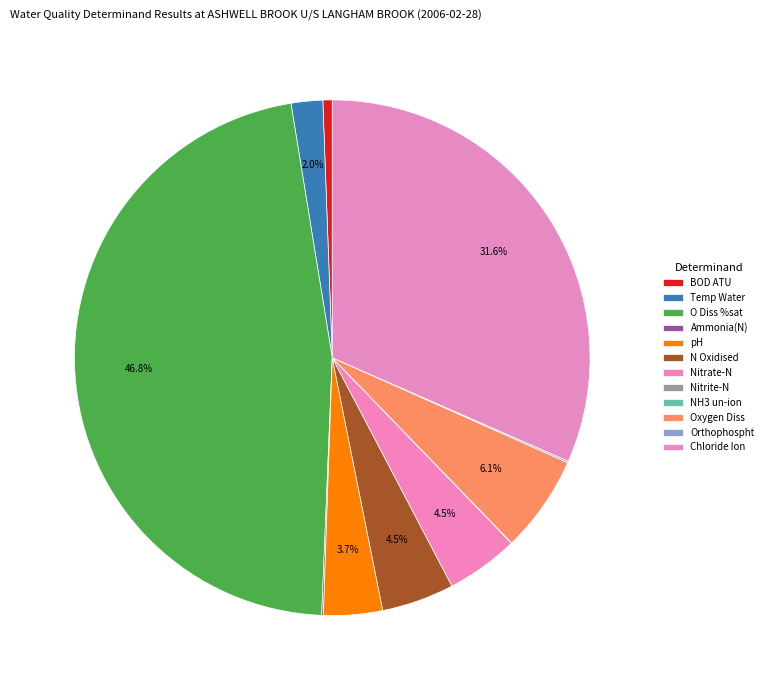

Count the number of slices in the pie.

12